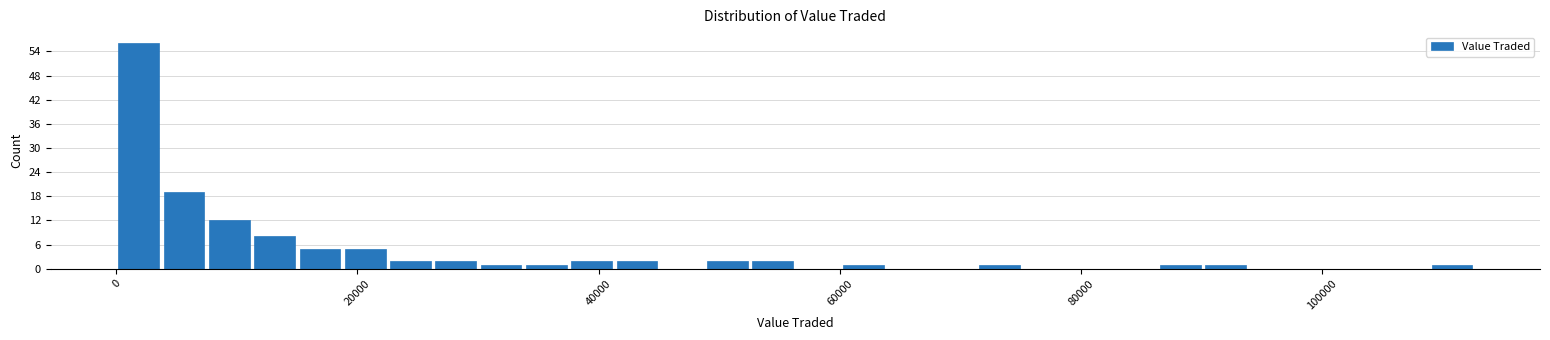

Around what value on the x-axis is the tallest bar? Give the approximate position of its centre, as read against the axis.

2000